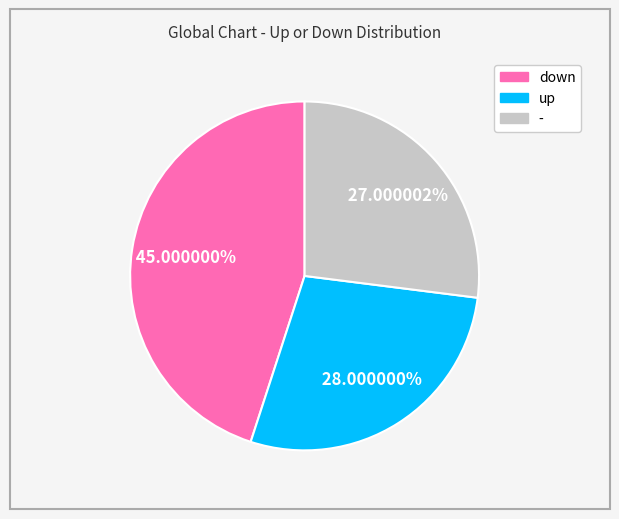

Which has a higher value, - or up?

up